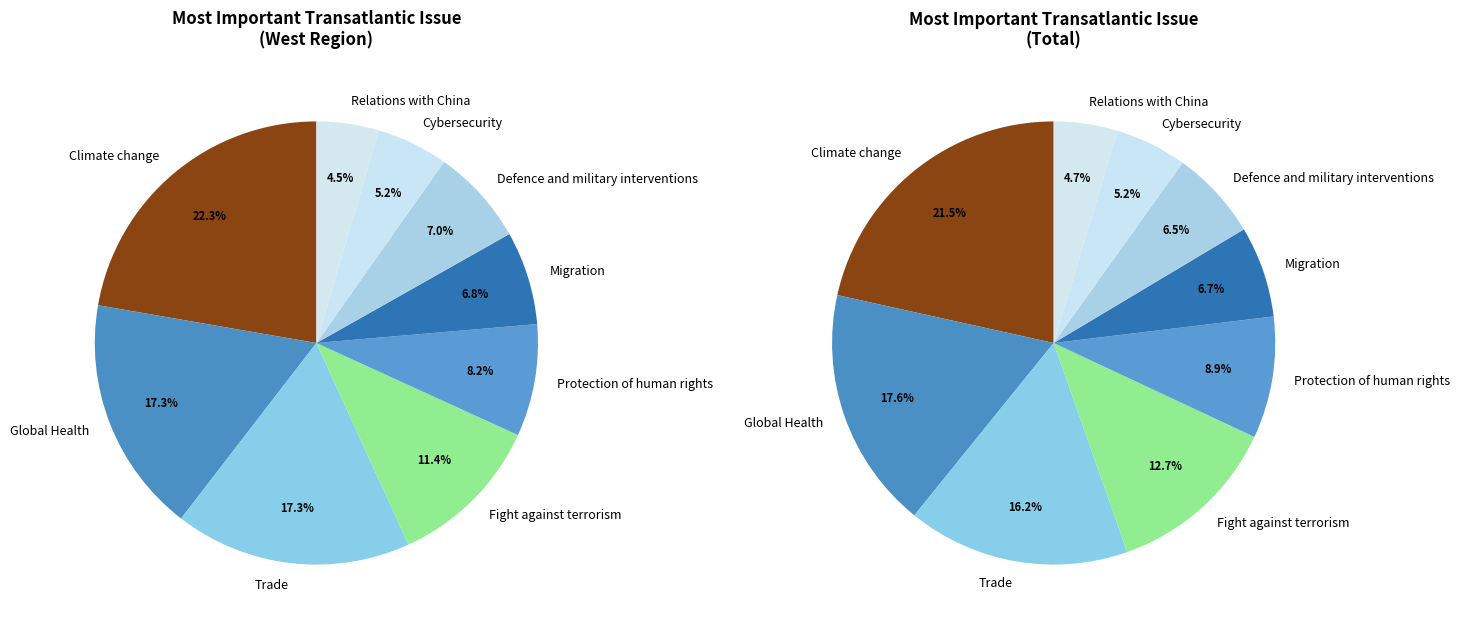

The Relations with China slice represents 5% of the pie. True or false?

True